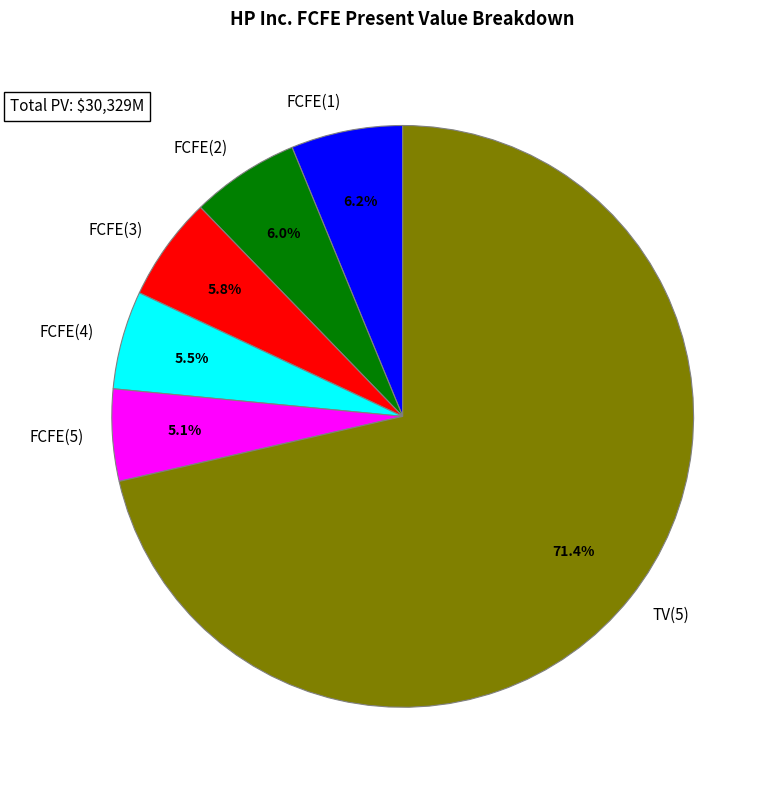

True or false: TV(5) accounts for 71% of the total.

True